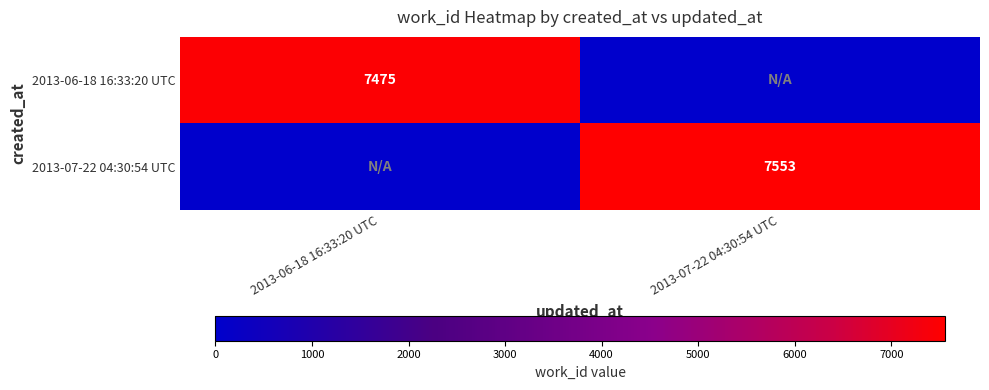

The 2013-07-22 04:30:54 UTC series shows 7553 at 2013-07-22 04:30:54 UTC. True or false?

True